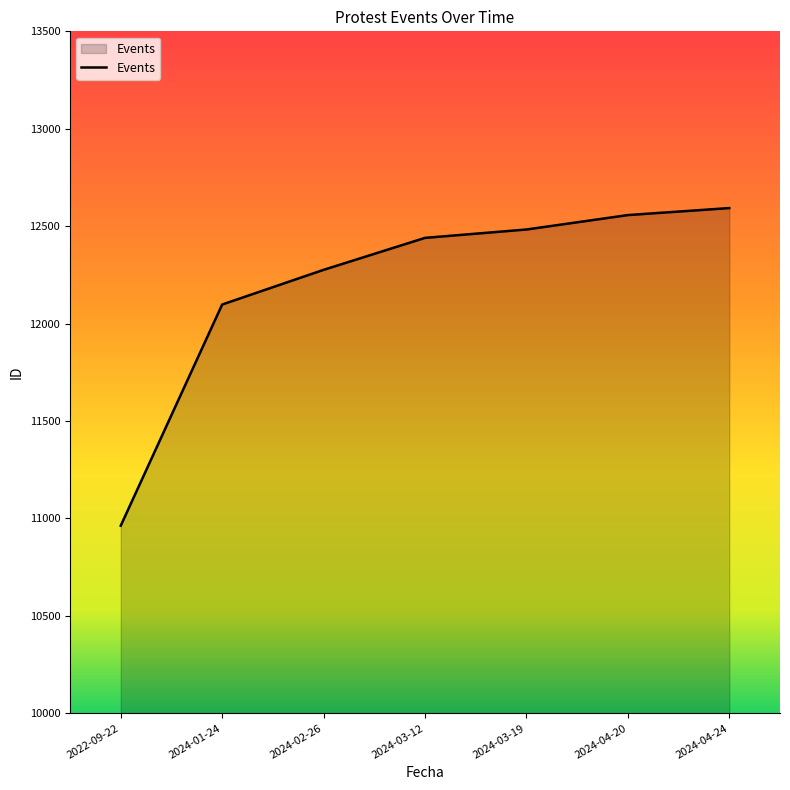

List the labels in order of value, smallest first.

2022-09-22, 2024-01-24, 2024-02-26, 2024-03-12, 2024-03-19, 2024-04-20, 2024-04-24